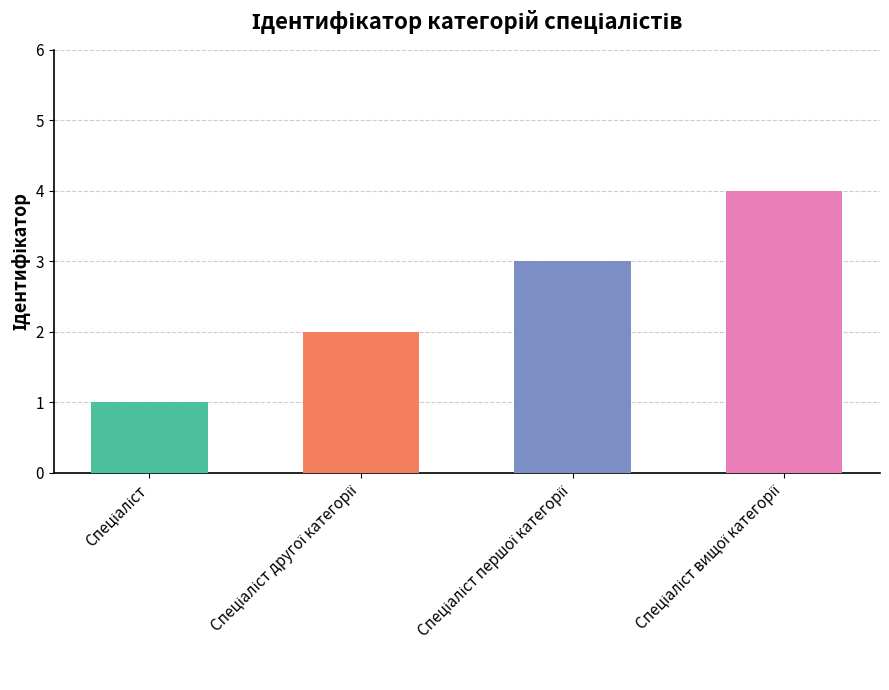

What is the difference between the maximum and minimum values?

3